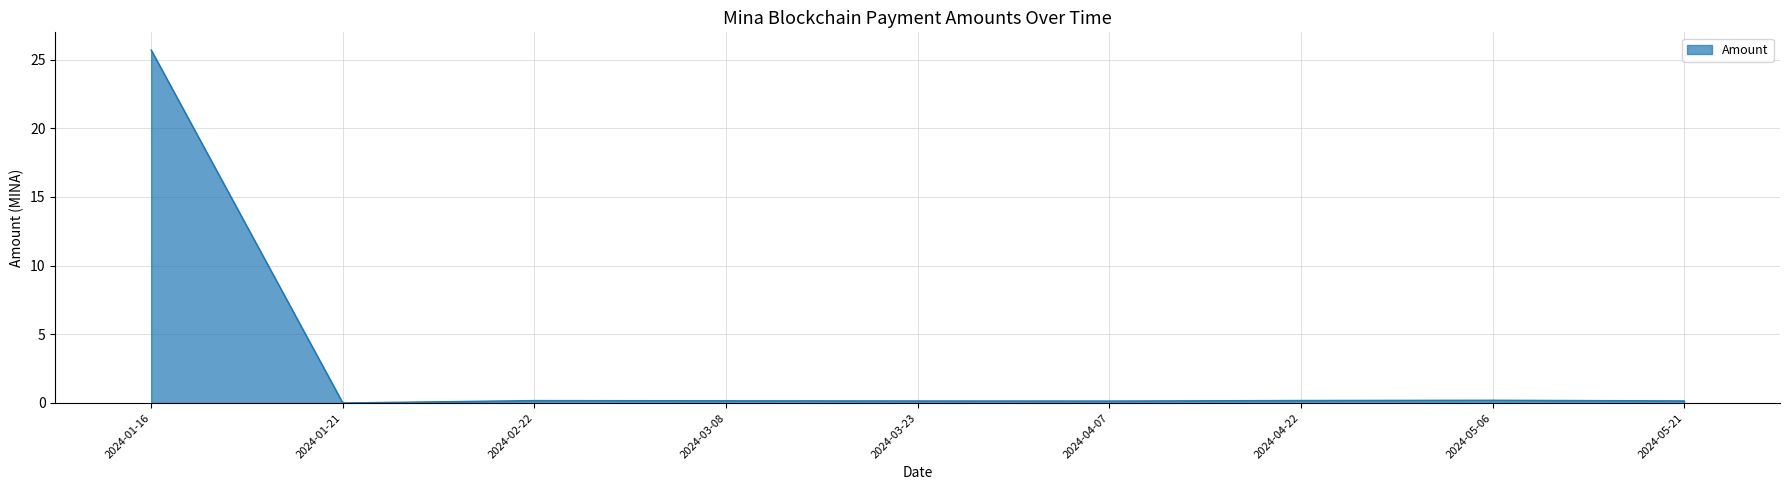

The chart shows a value of 0.1 at 2024-03-23. True or false?

True